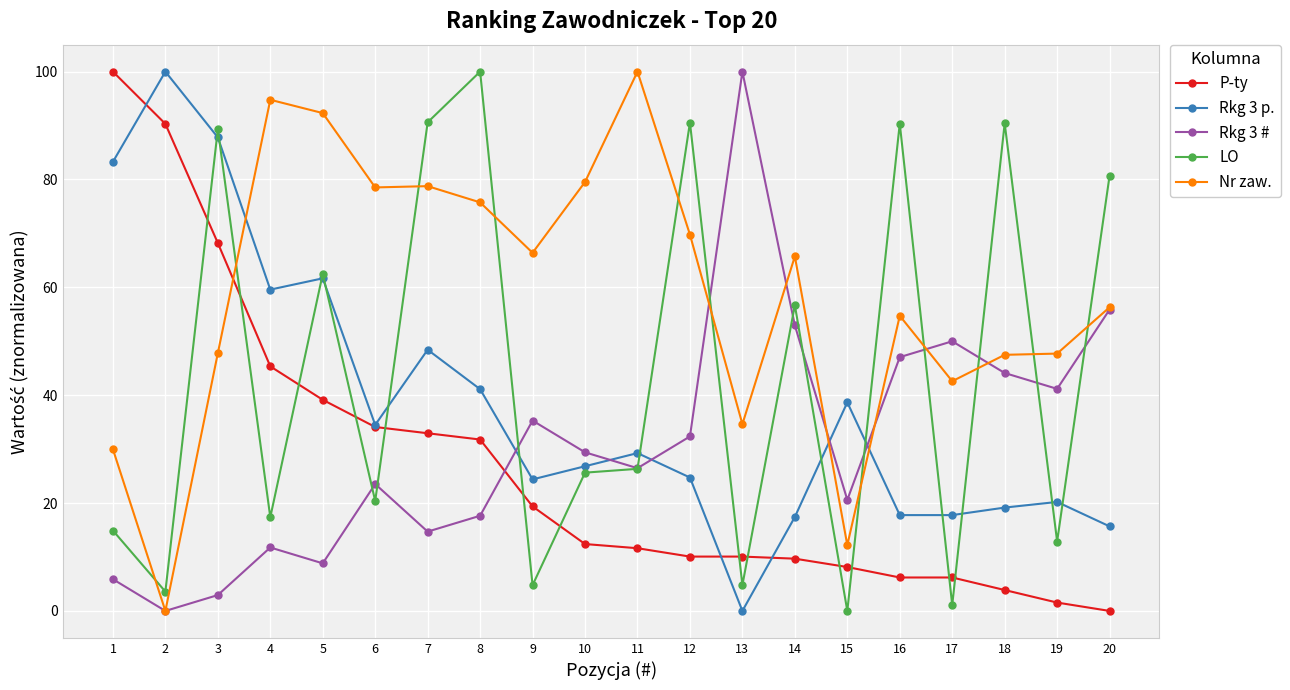

How many data points in Nr zaw. are less than 65?

10